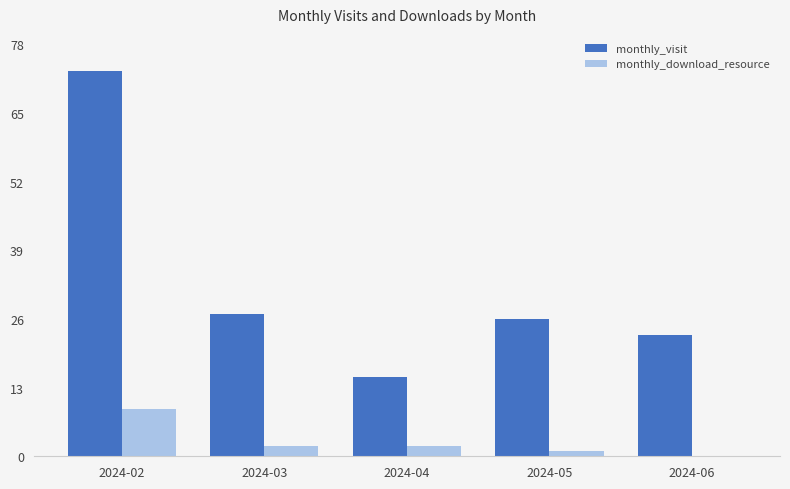

Reading left to right, extract all data points from this chart.

monthly_visit: 2024-02=73	2024-03=27	2024-04=15	2024-05=26	2024-06=23
monthly_download_resource: 2024-02=9	2024-03=2	2024-04=2	2024-05=1	2024-06=0